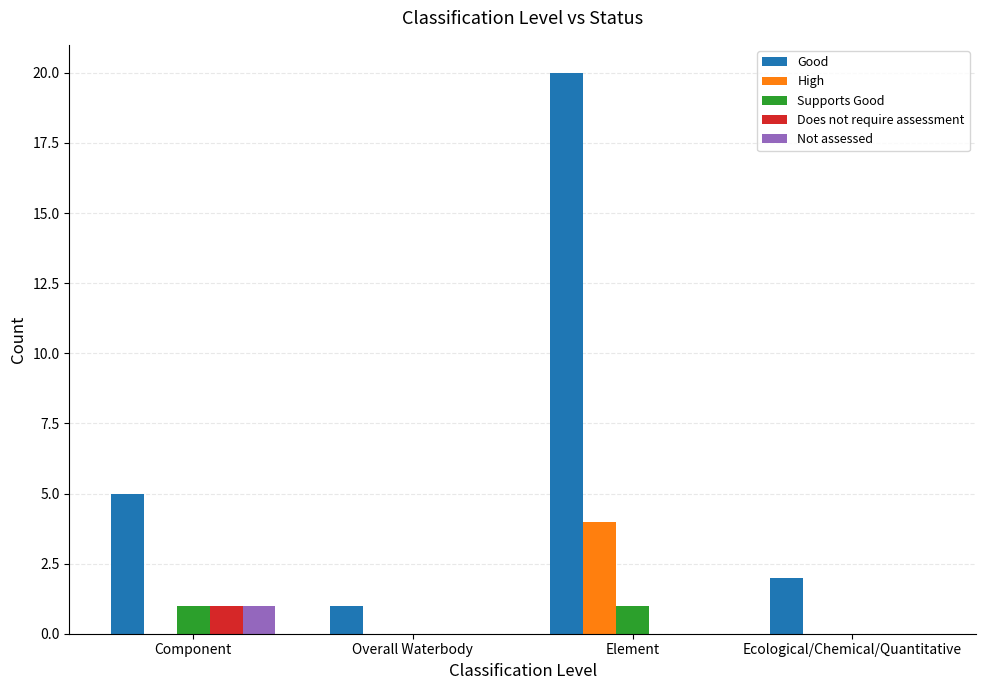

Is it true that Does not require assessment equals 0 at Overall Waterbody?

True